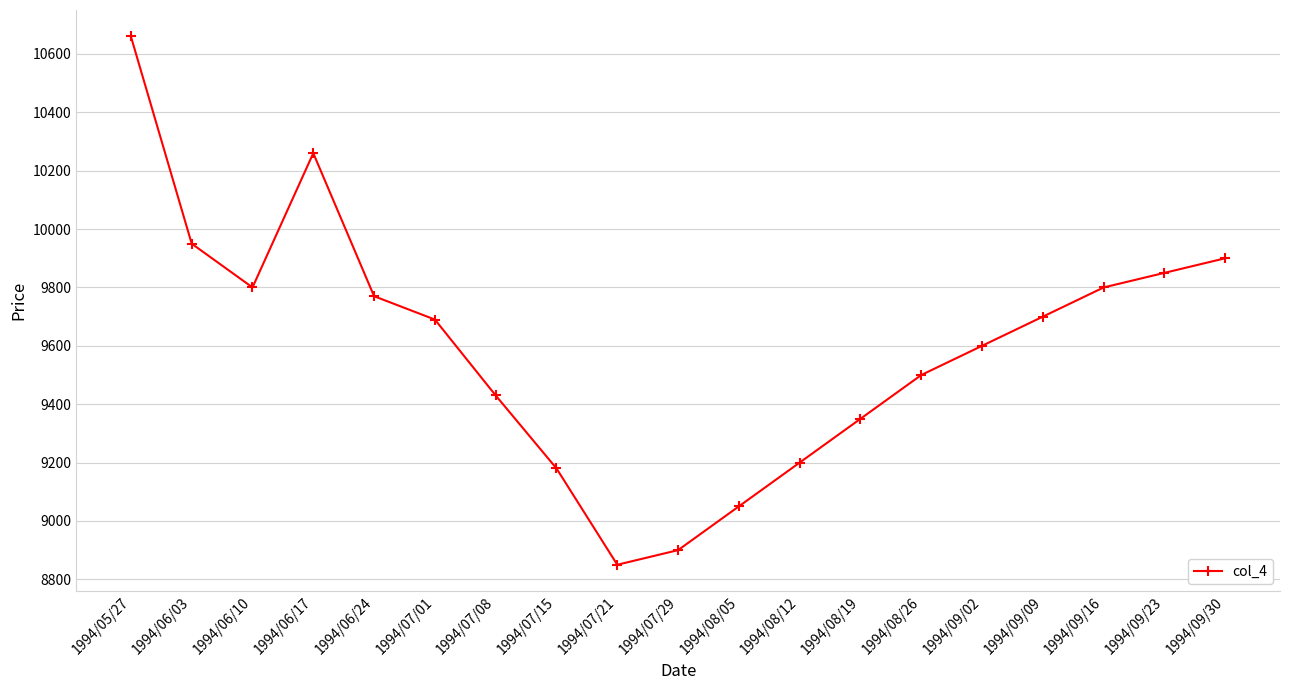

Reading right to left, list all the values displayed in this chart.

9900	9850	9800	9700	9600	9500	9350	9200	9050	8900	8850	9180	9430	9690	9770	10260	9800	9950	10660